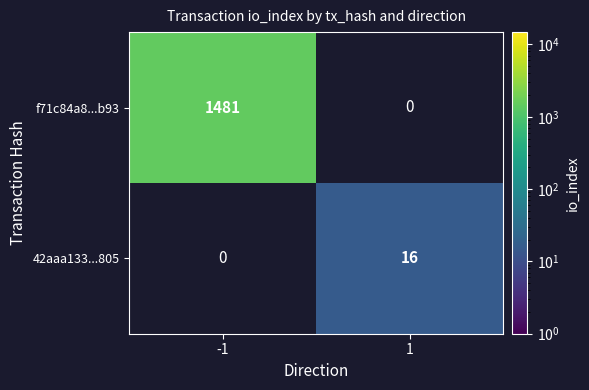

What is the smallest value displayed?

16.0